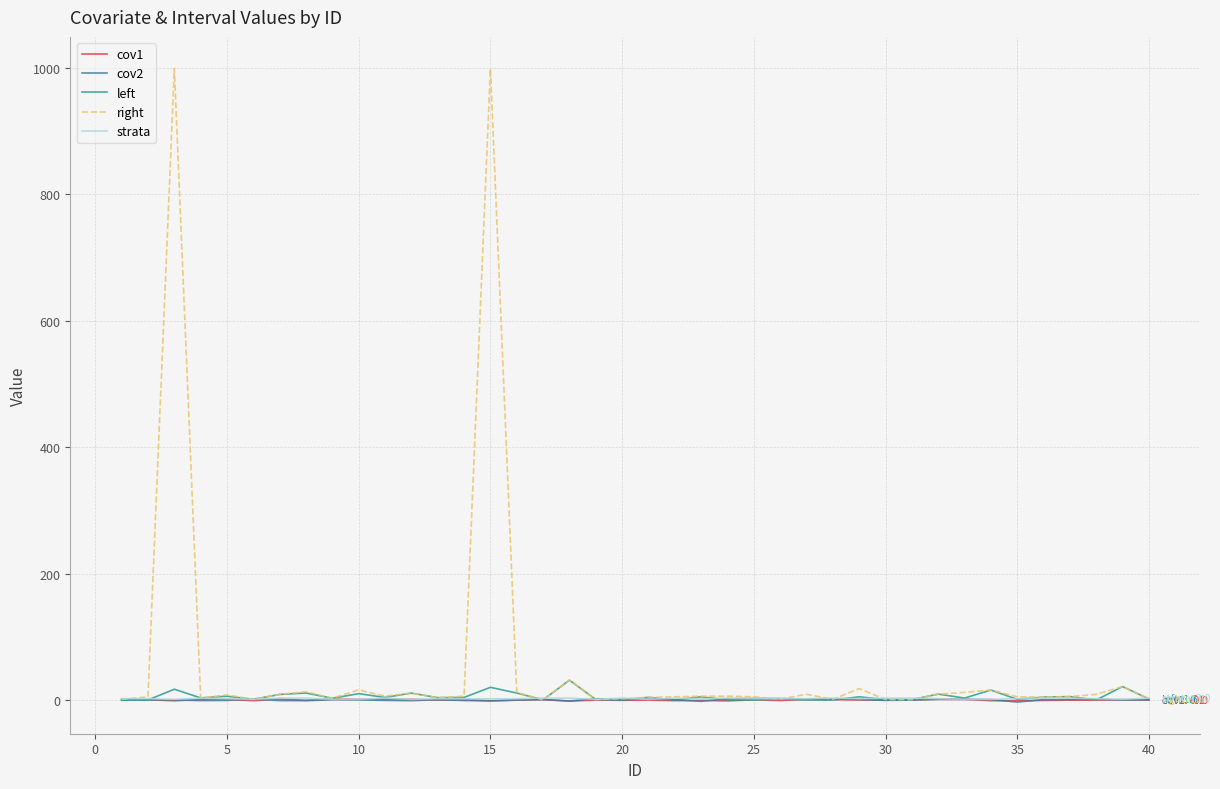

Which series has the largest range (max minus min)?

right